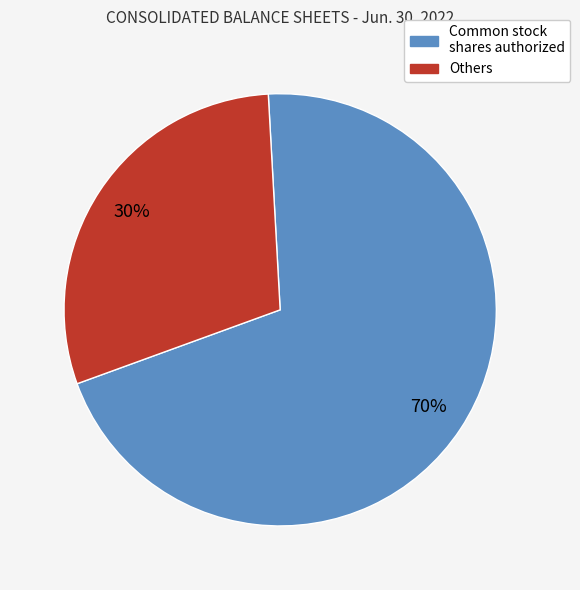

Is there any slice that represents more than half of the pie?

Yes